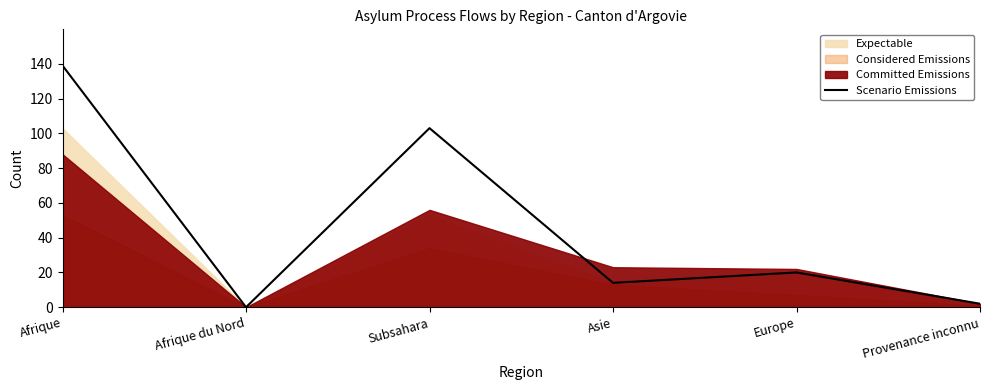

Reading left to right, list all the values displayed in this chart.

139	0	103	14	20	2